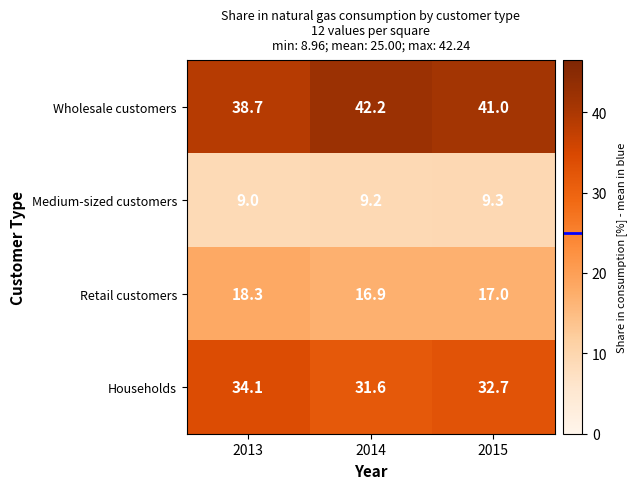

At how many categories does at least one series exceed 39?

2